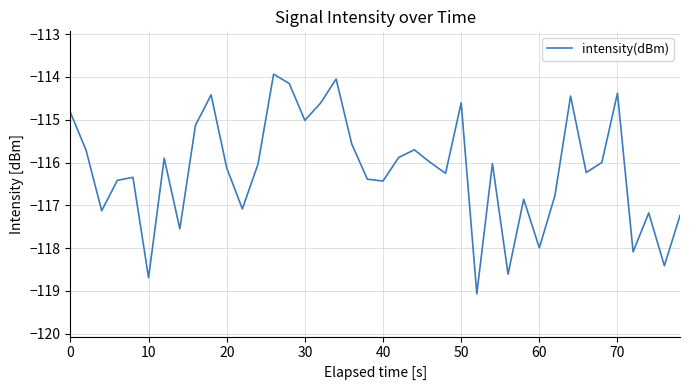

What is the difference between the maximum and minimum values?

5.1